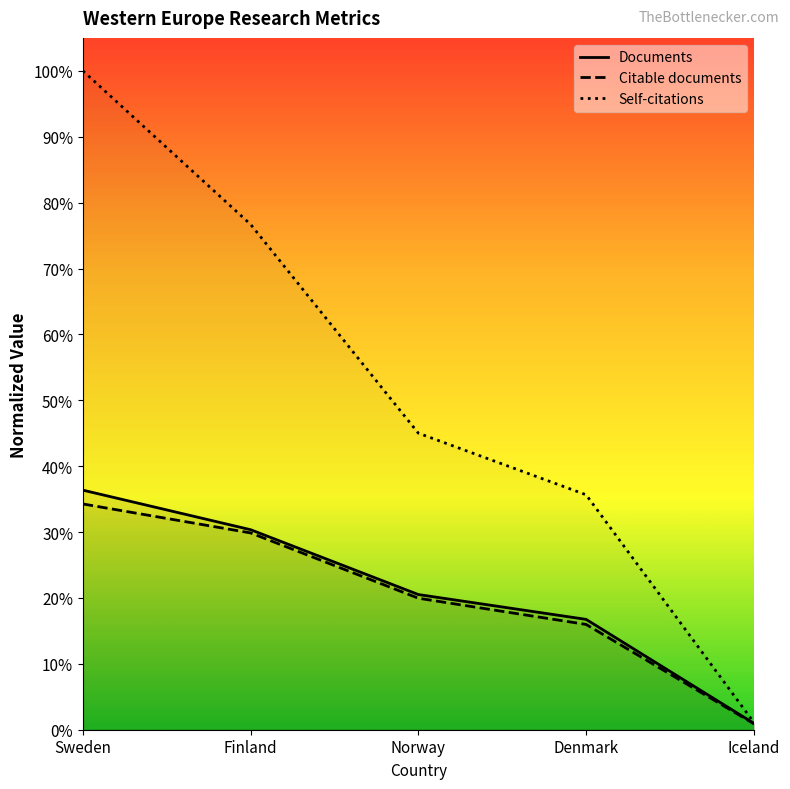

What is the sum of all Documents values?

1.0